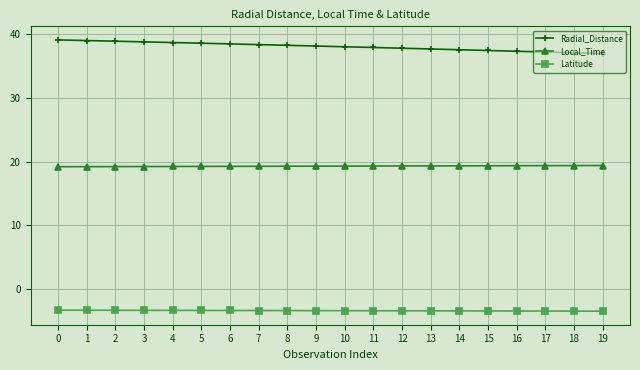

True or false: Latitude and Radial_Distance cross at least once.

False